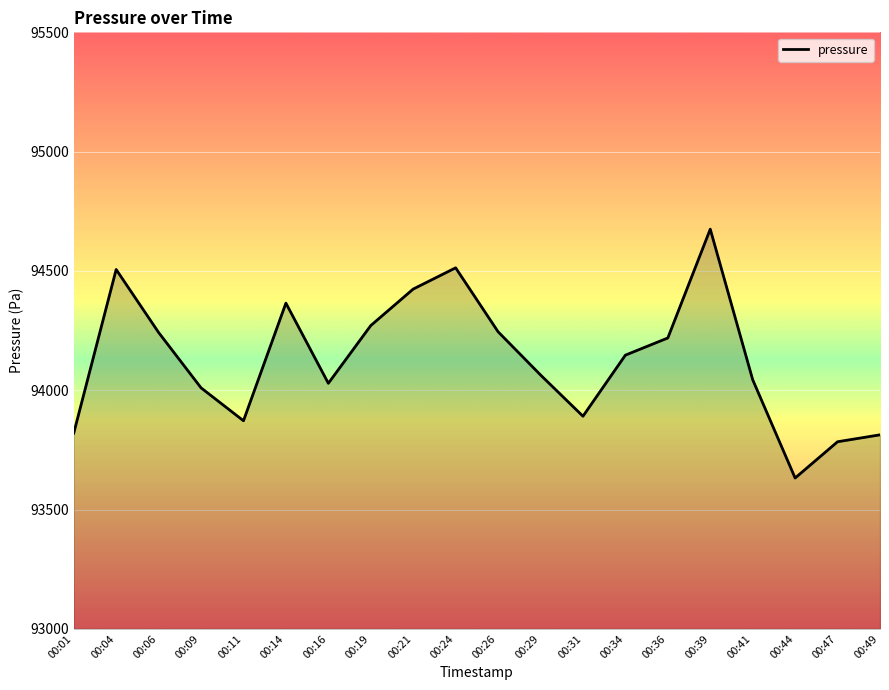

What is the sum of the values at 00:34 and 00:04?

188653